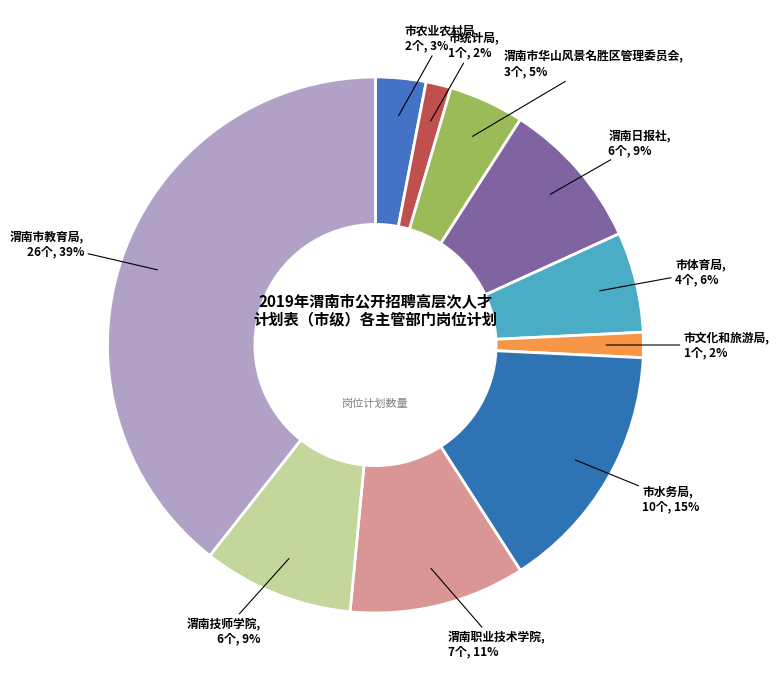

Which slice is the smallest?

市统计局